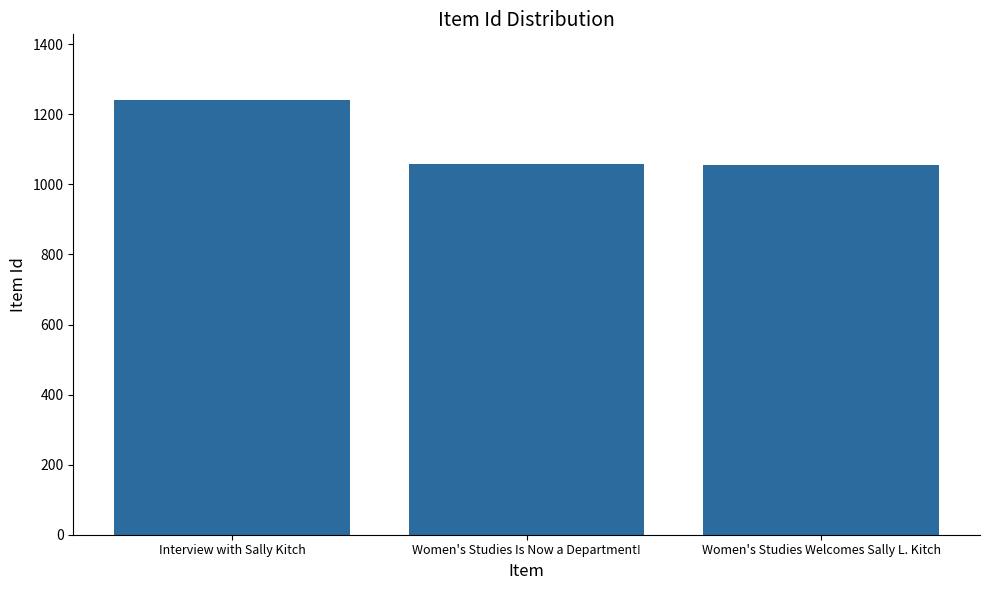

Is it true that the value at Women's Studies Is Now a Department! is 1057?

True